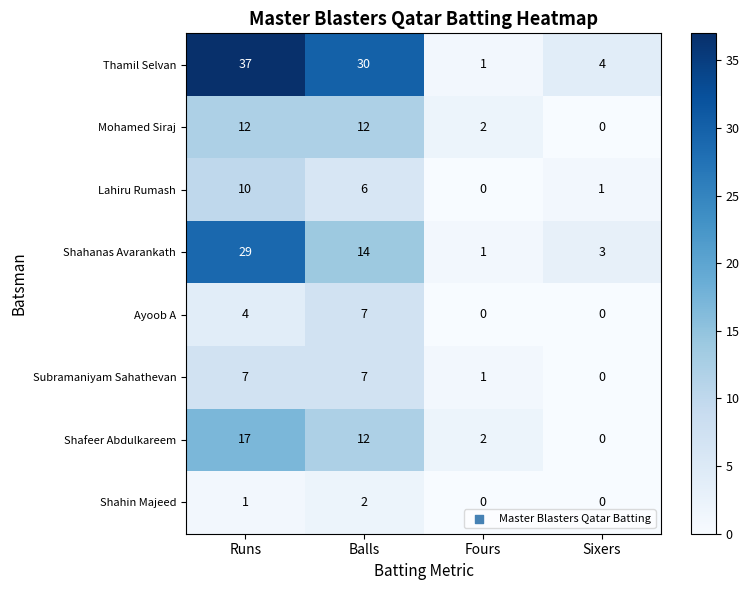

What is the average value of the Ayoob A series?

3